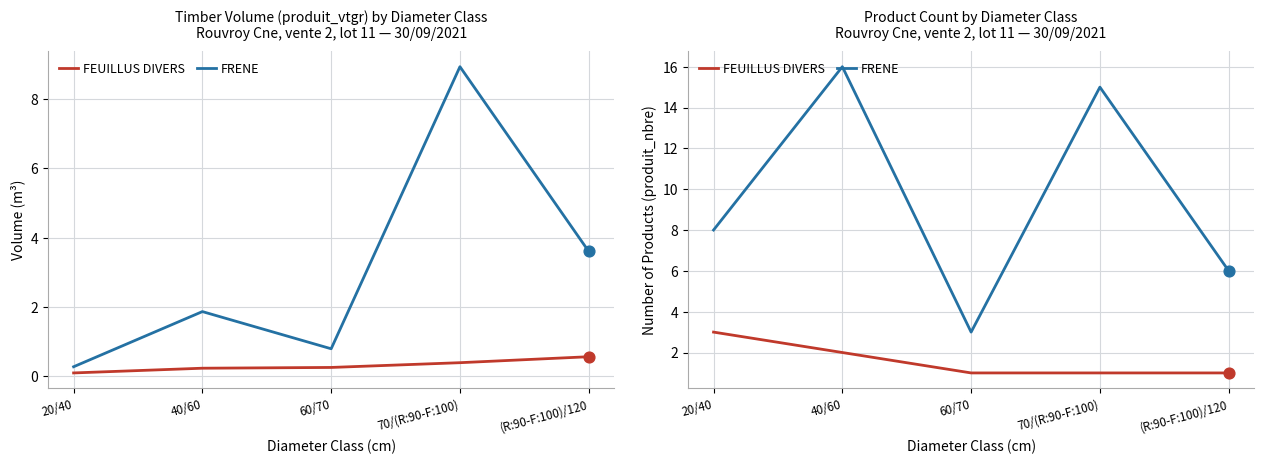

What is the total value across all series at 20/40?

11